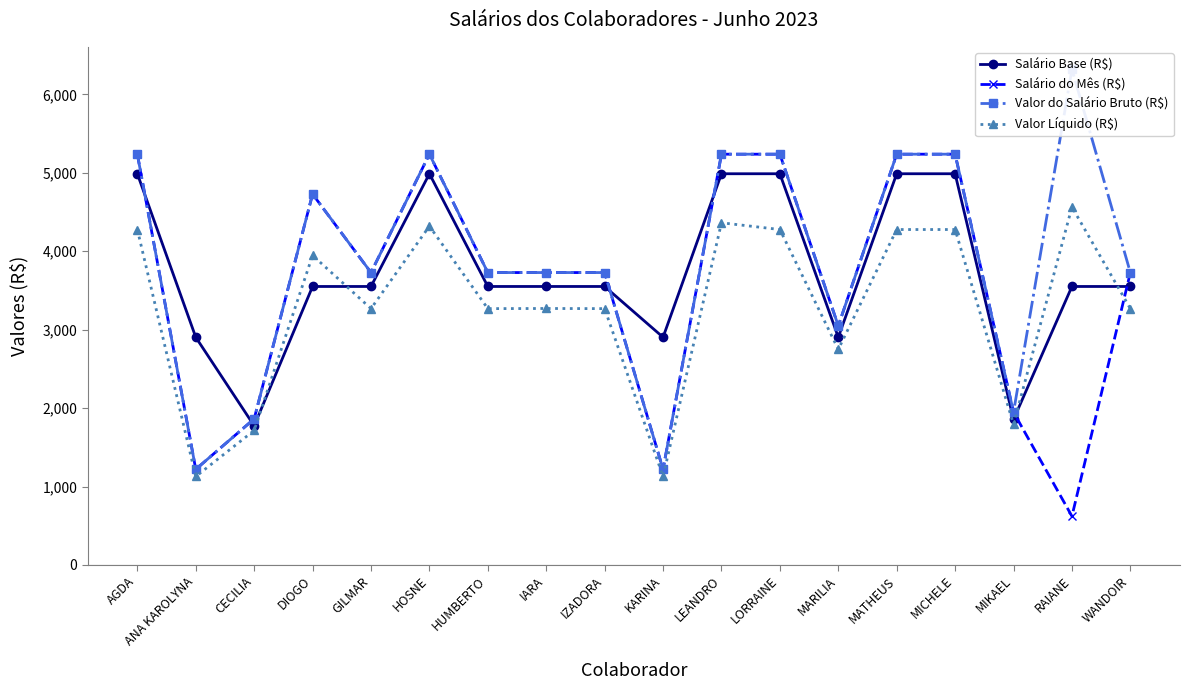

How many interior local peaks does the Valor do Salário Bruto (R$) series have?

3